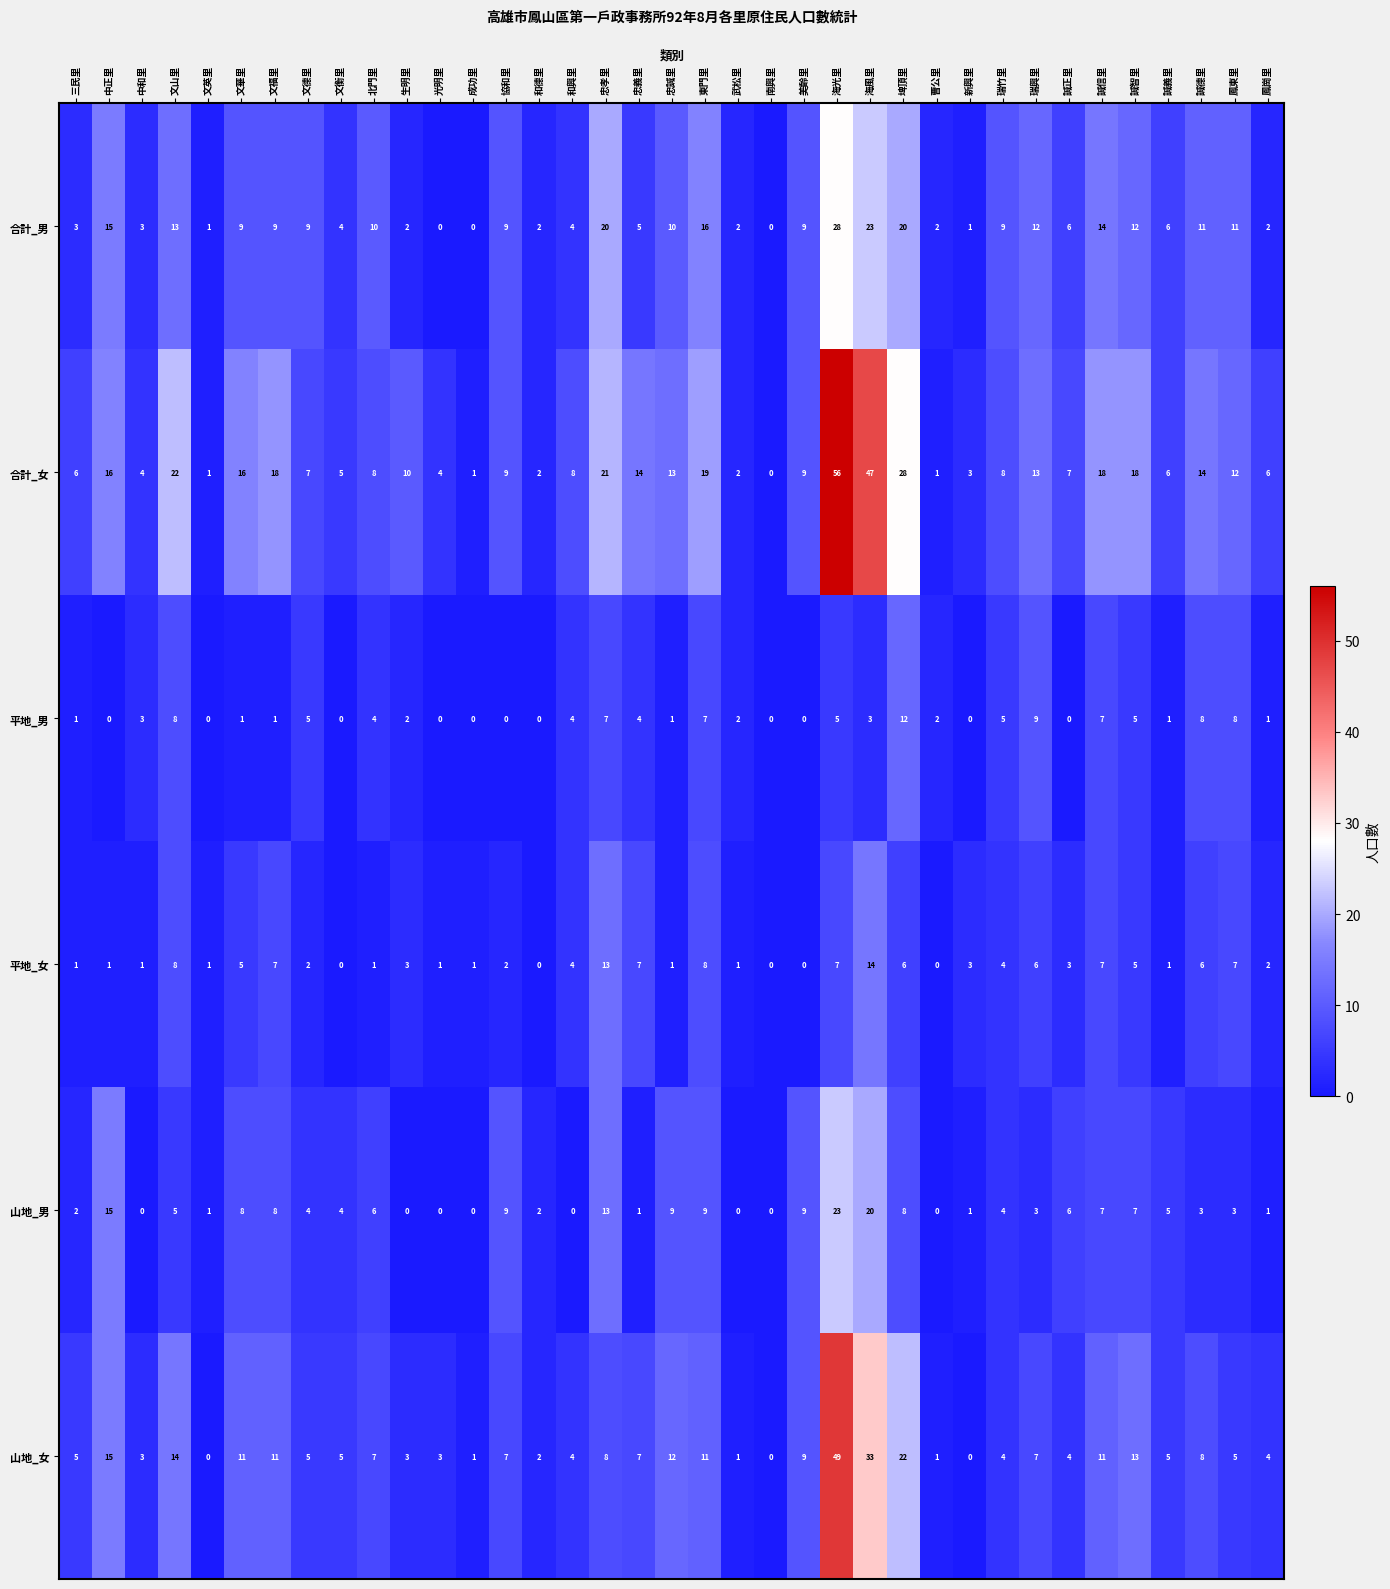

What is the sum of the 山地_女 values at 協和里 and 光明里?

10